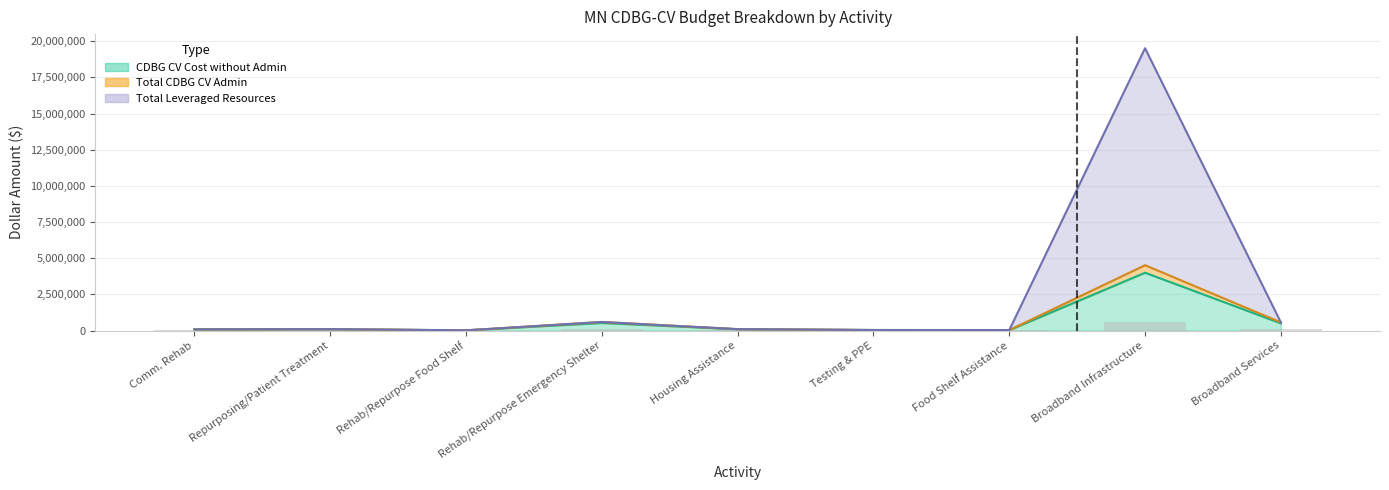

At which label does Total Leveraged Resources reach its minimum?

Rehab/Repurpose Food Shelf